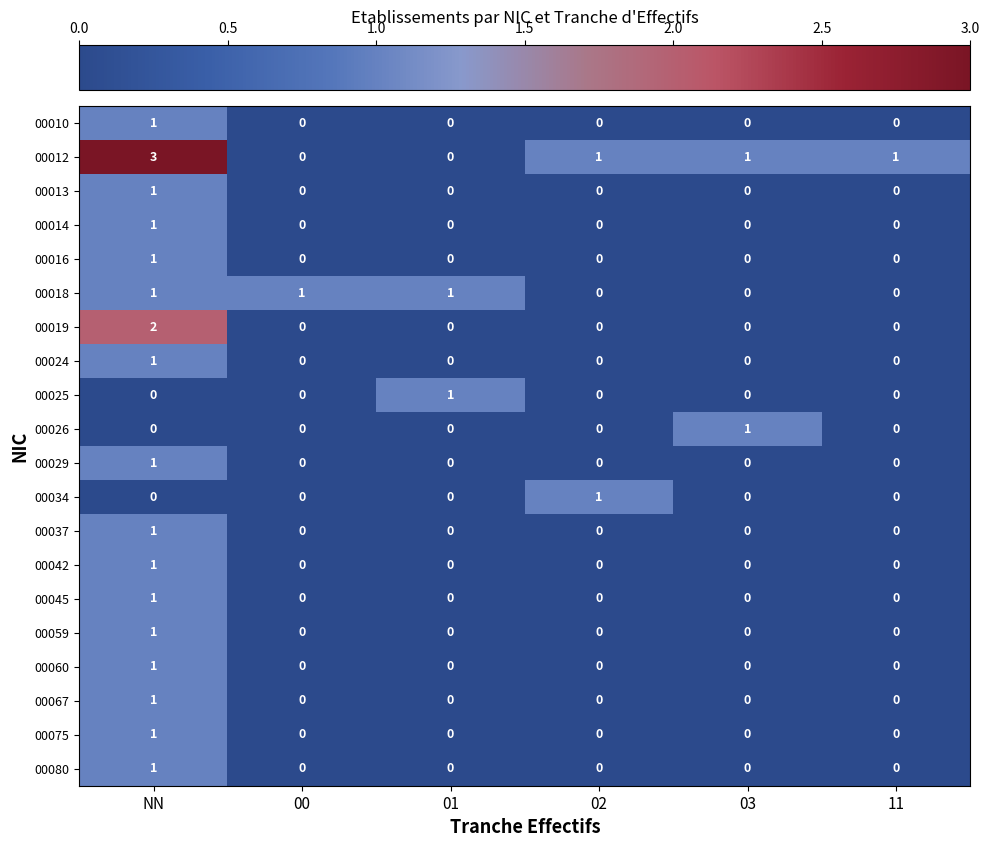

Which series has the widest spread of values?

00012